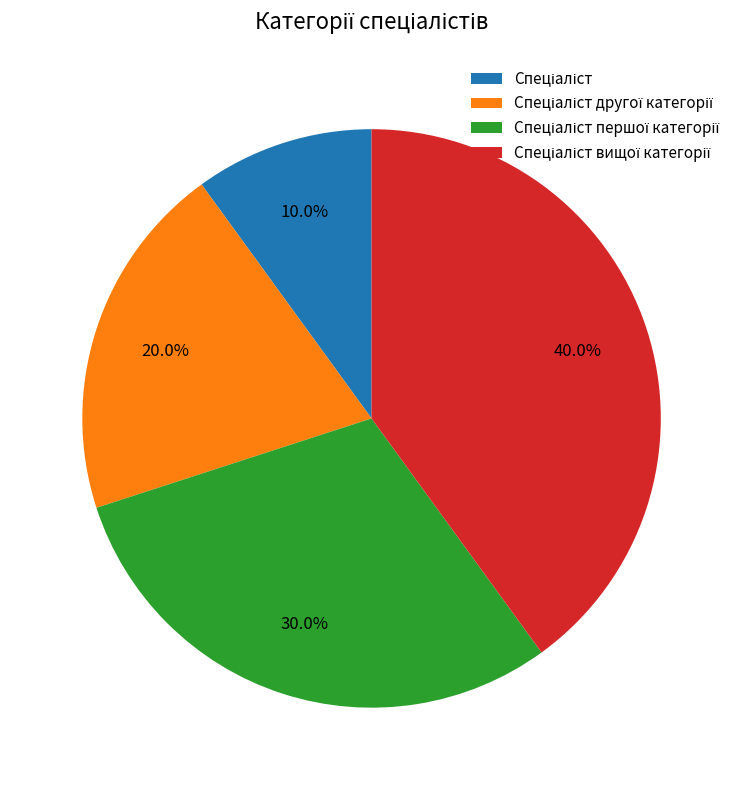

Does any single category account for the majority?

No